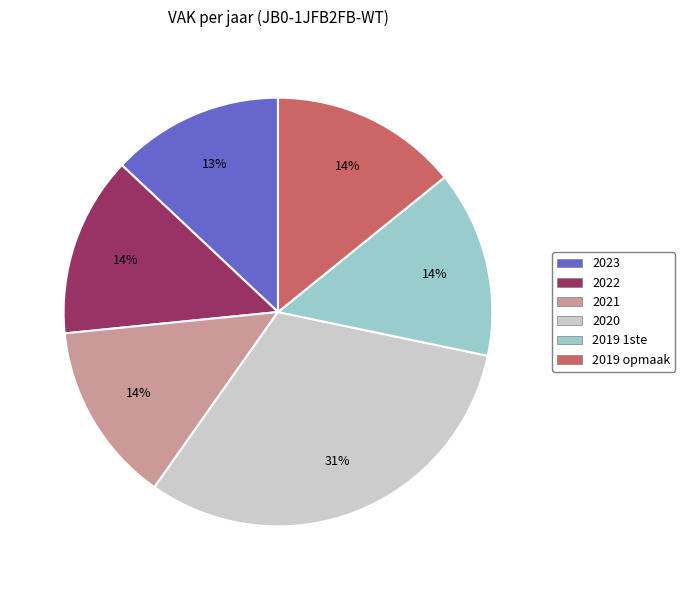

True or false: 2023 accounts for 13% of the total.

True